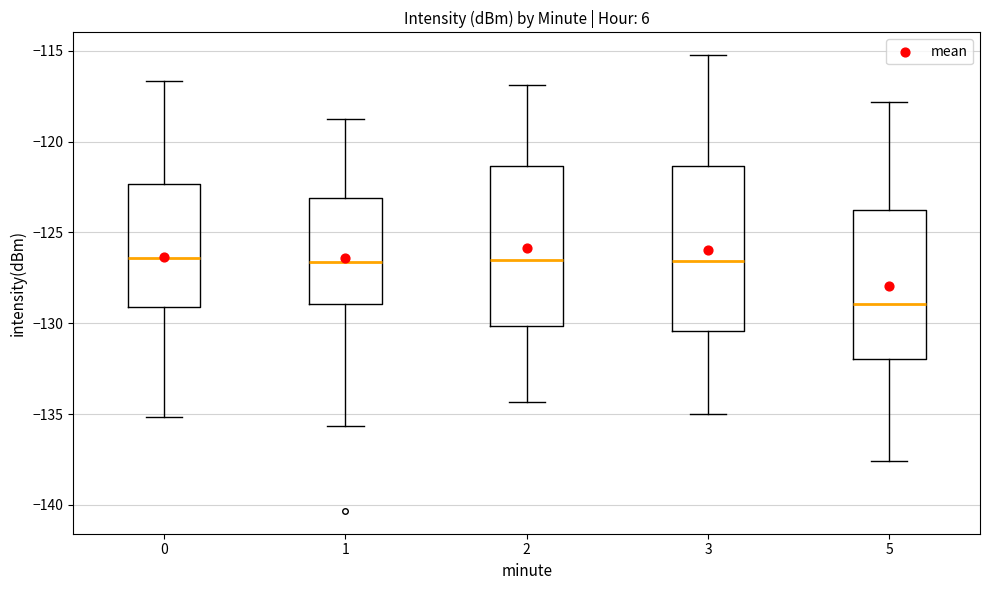

Which box has the lowest median line?

5